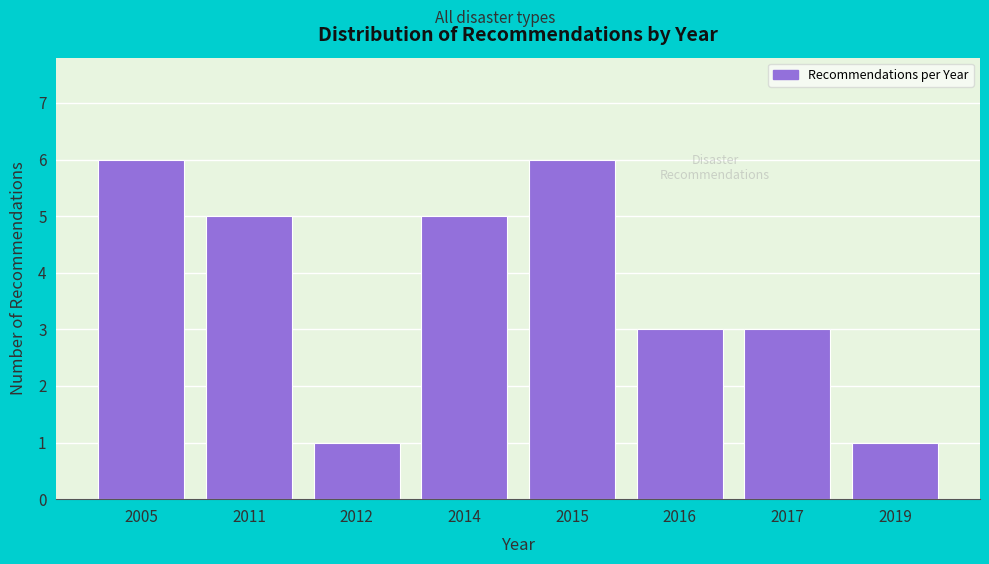

Reading left to right, extract all data points from this chart.

2005=6	2011=5	2012=1	2014=5	2015=6	2016=3	2017=3	2019=1